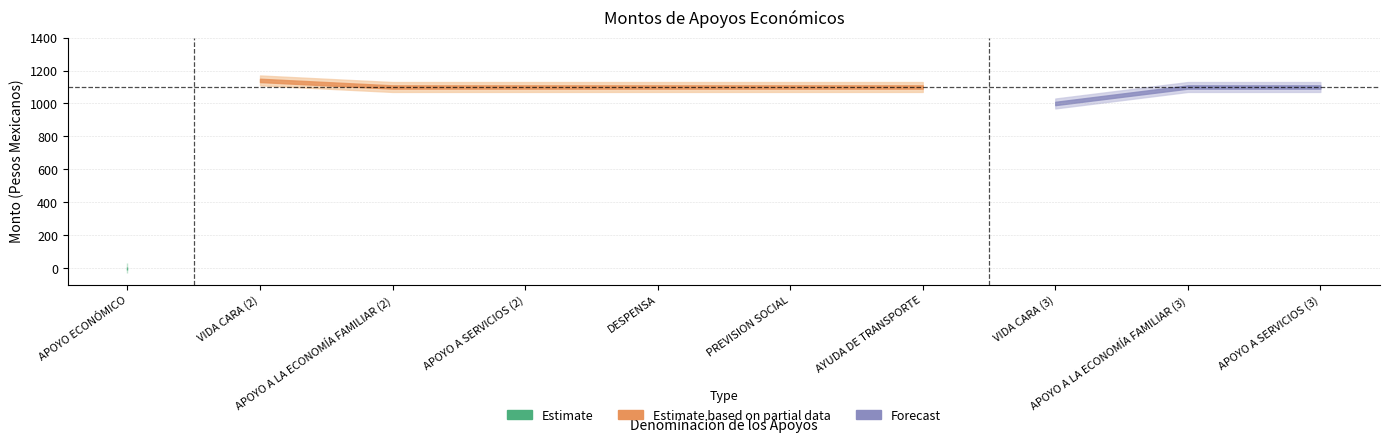

What position from the right is APOYO A SERVICIOS (2)?

7